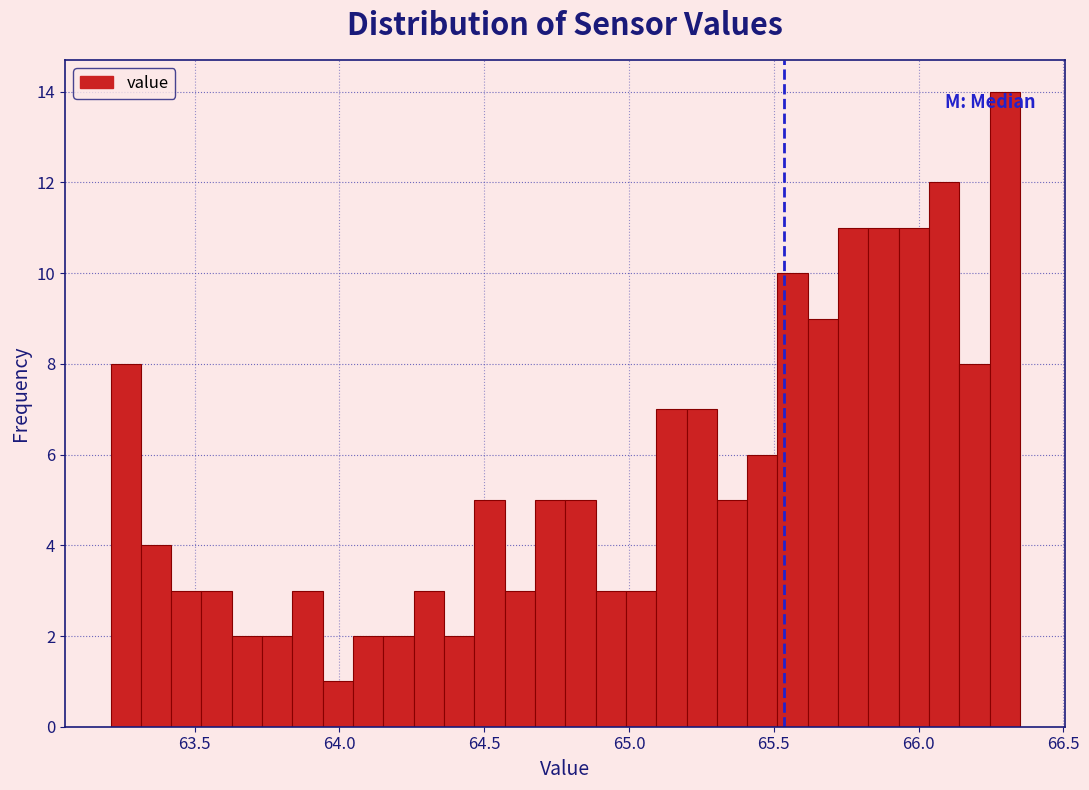

Around what value on the x-axis is the tallest bar? Give the approximate position of its centre, as read against the axis.

66.30